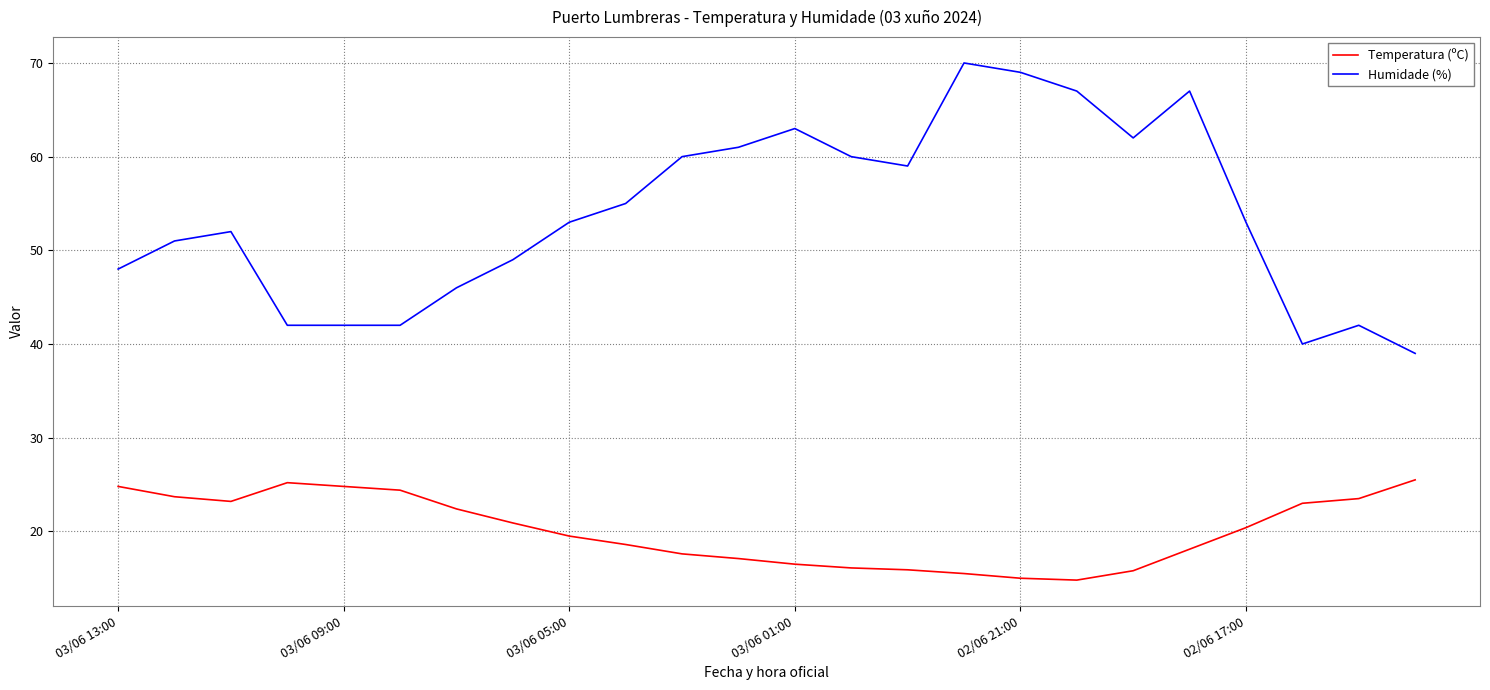

Which series has the widest spread of values?

Humidade (%)